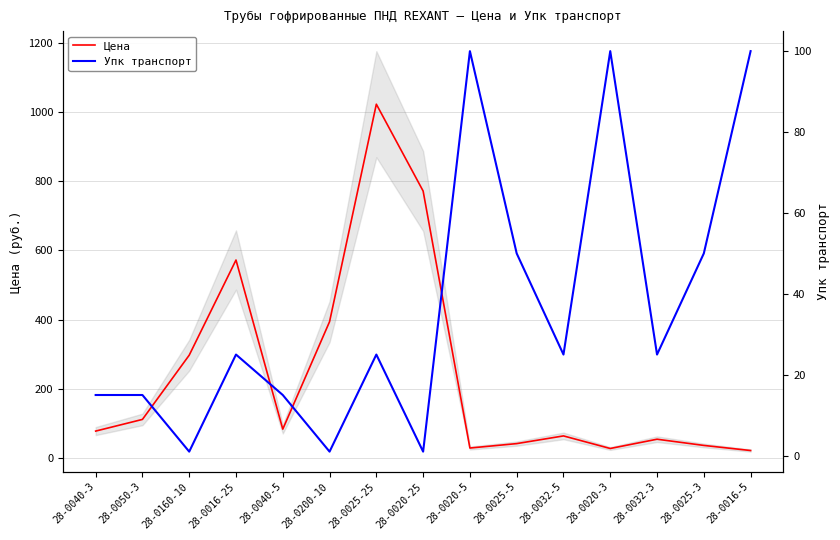

Is it true that Цена equals 1022.2 at 28-0025-25?

True